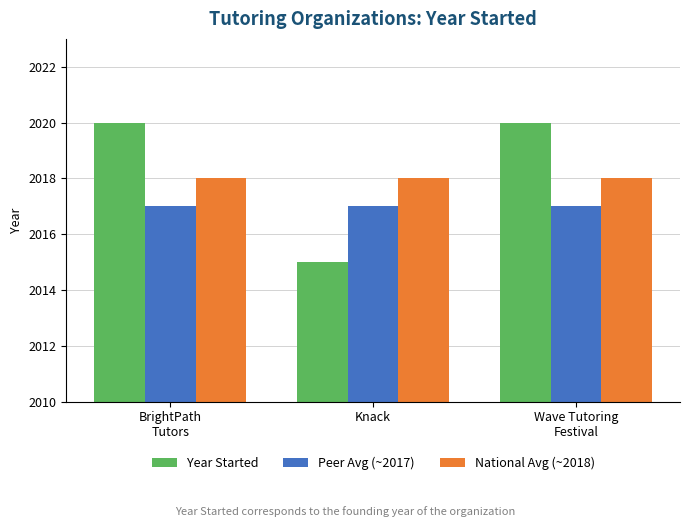

Count the Year Started values in the range 2015 to 2020.

3